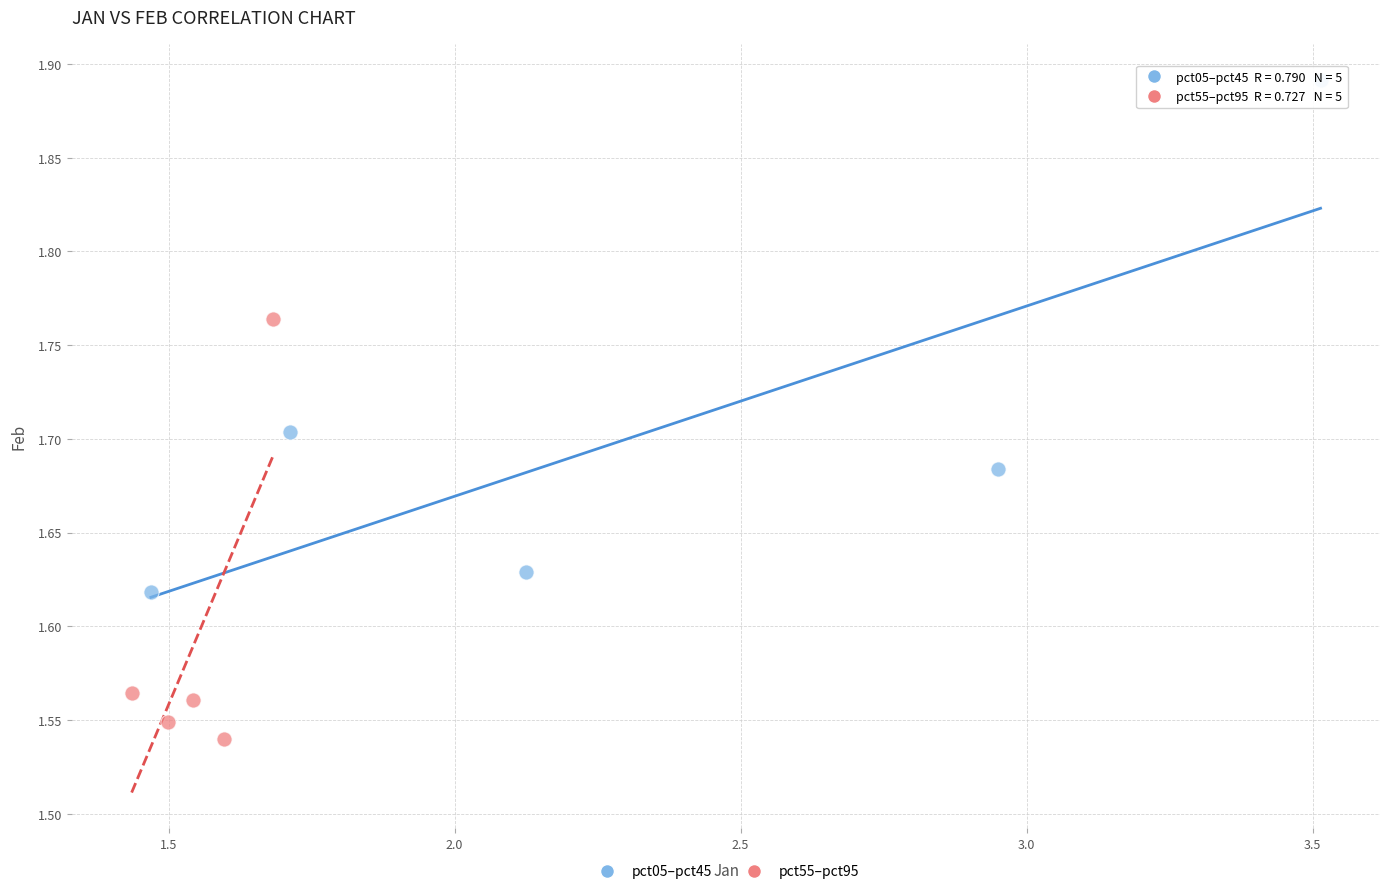

What are all the series names shown in the legend?

pct05–pct45, pct55–pct95